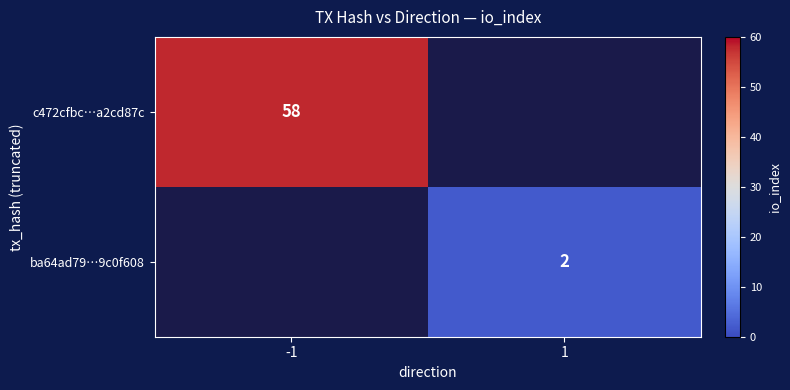

The ba64ad79…9c0f608 series shows 3 at 1. True or false?

False